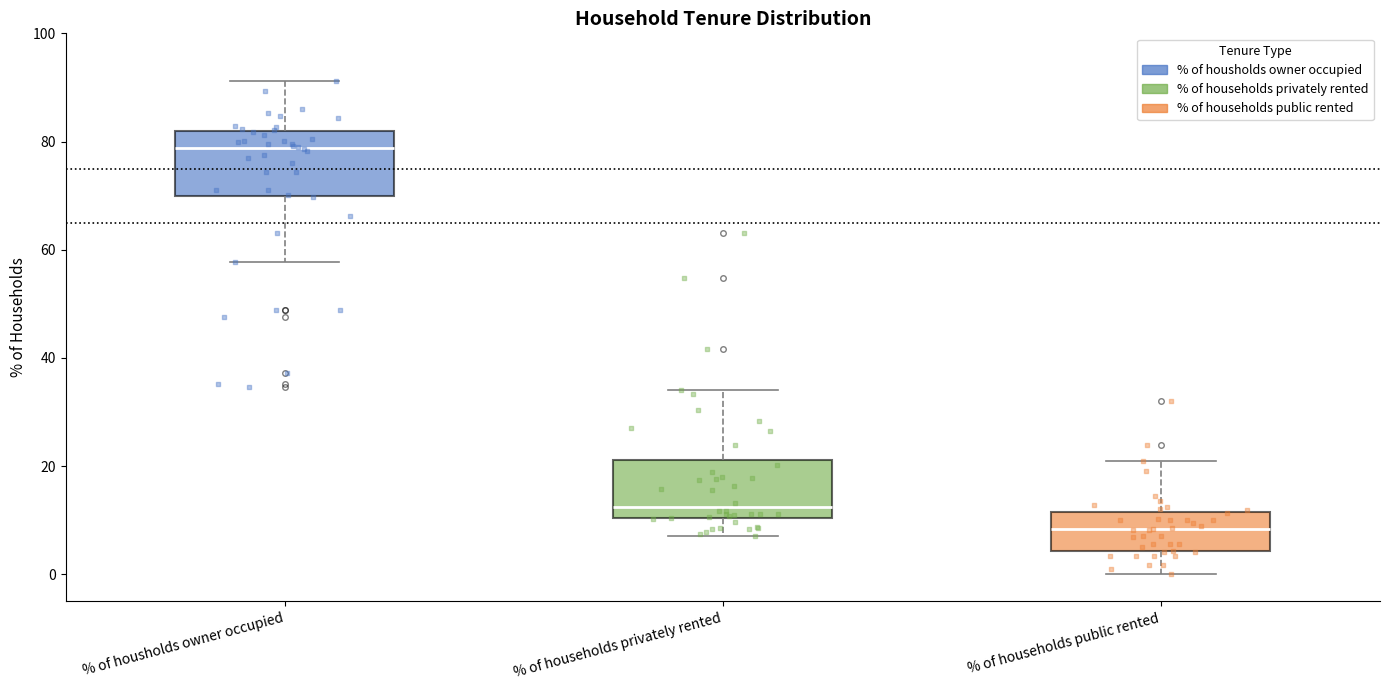

Reading left to right, transcribe this box plot: for each box, give where its median line is, the range the box spans, and where its two whiskers end, as read against the y-axis. The values are not printed on the chart, so give them approximately, as read against the axis.

% of housholds owner occupied: median 78, box 70 to 82, whiskers 58 to 92
% of households privately rented: median 12, box 10 to 22, whiskers 8 to 34
% of households public rented: median 8, box 4 to 12, whiskers 0 to 20